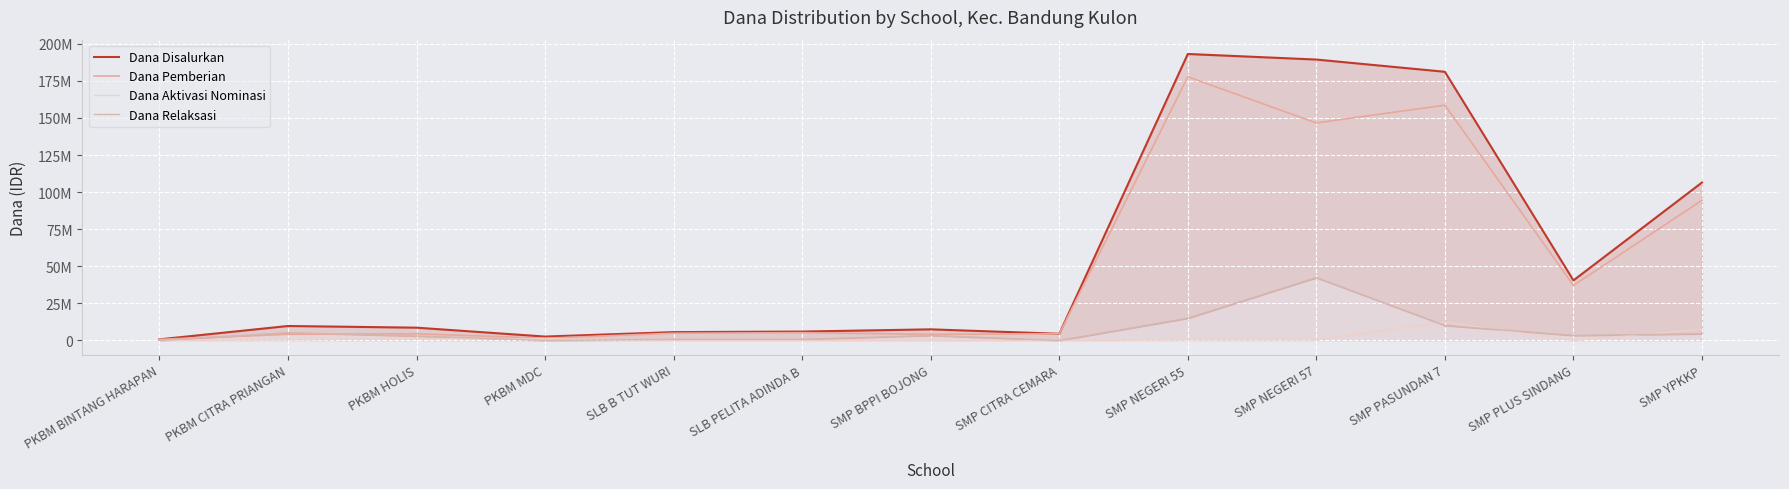

What is the sum of the Dana Relaksasi values at SMP PASUNDAN 7 and SMP CITRA CEMARA?

10125000